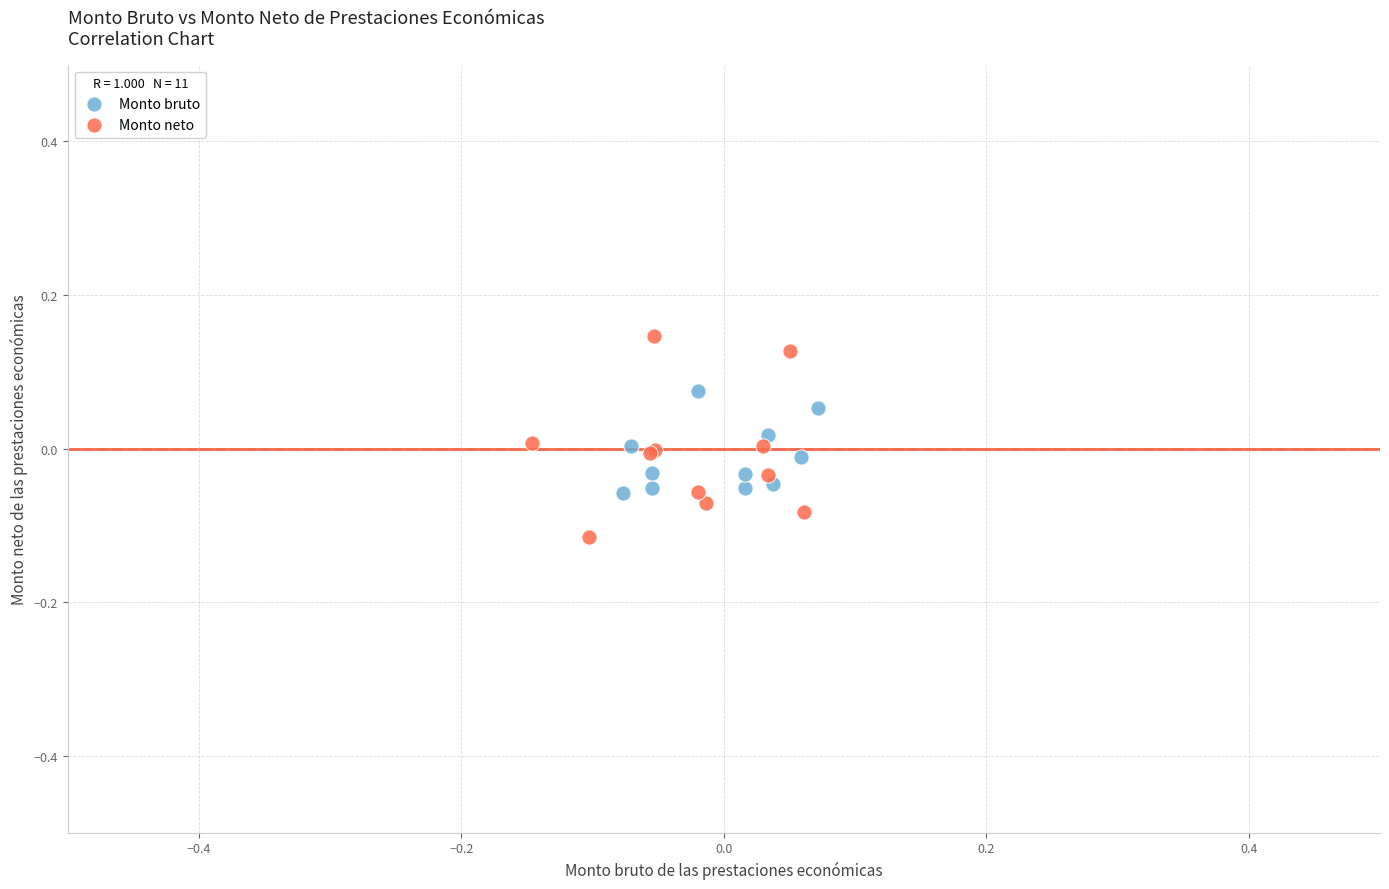

Which series has the largest Y range (max minus min)?

Monto neto